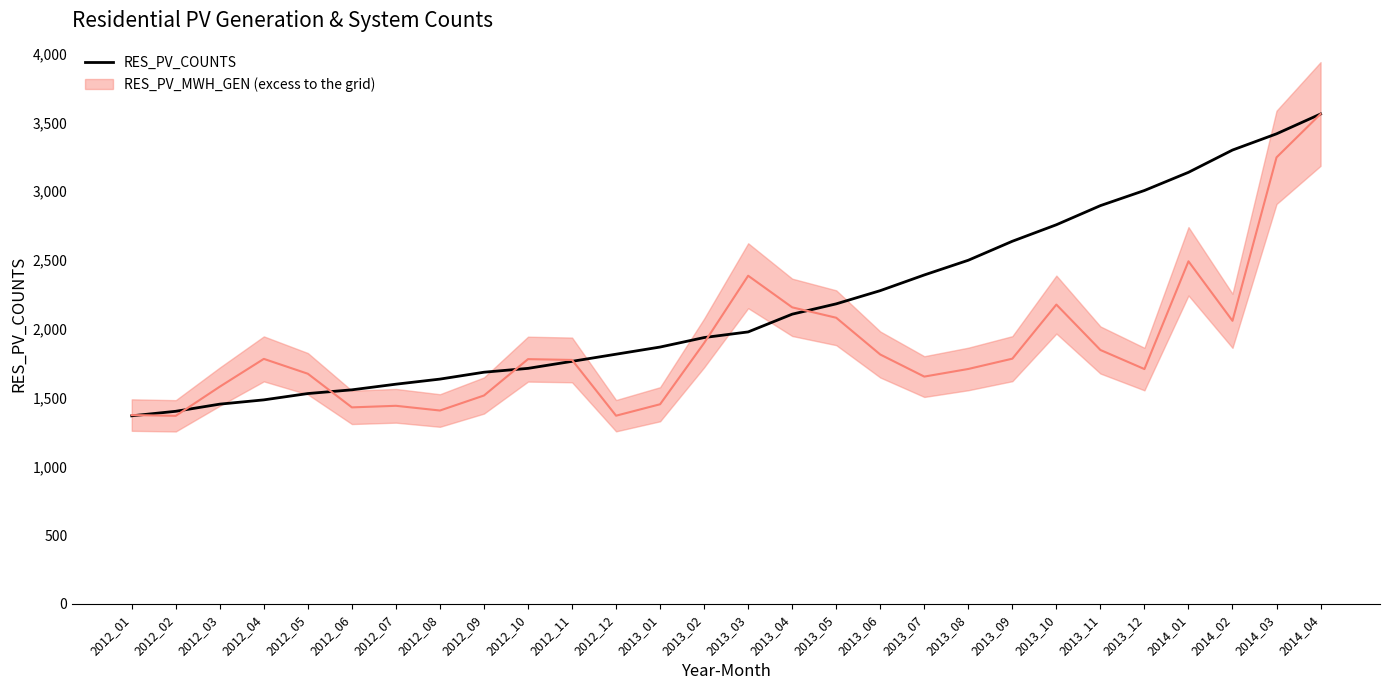

What is the difference between the maximum and minimum values?

2194